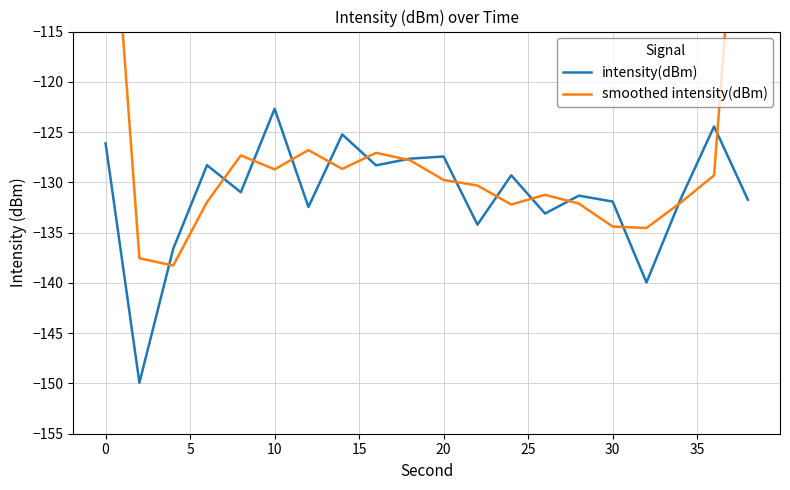

The value of intensity(dBm) at 20 is -71.3. True or false?

False